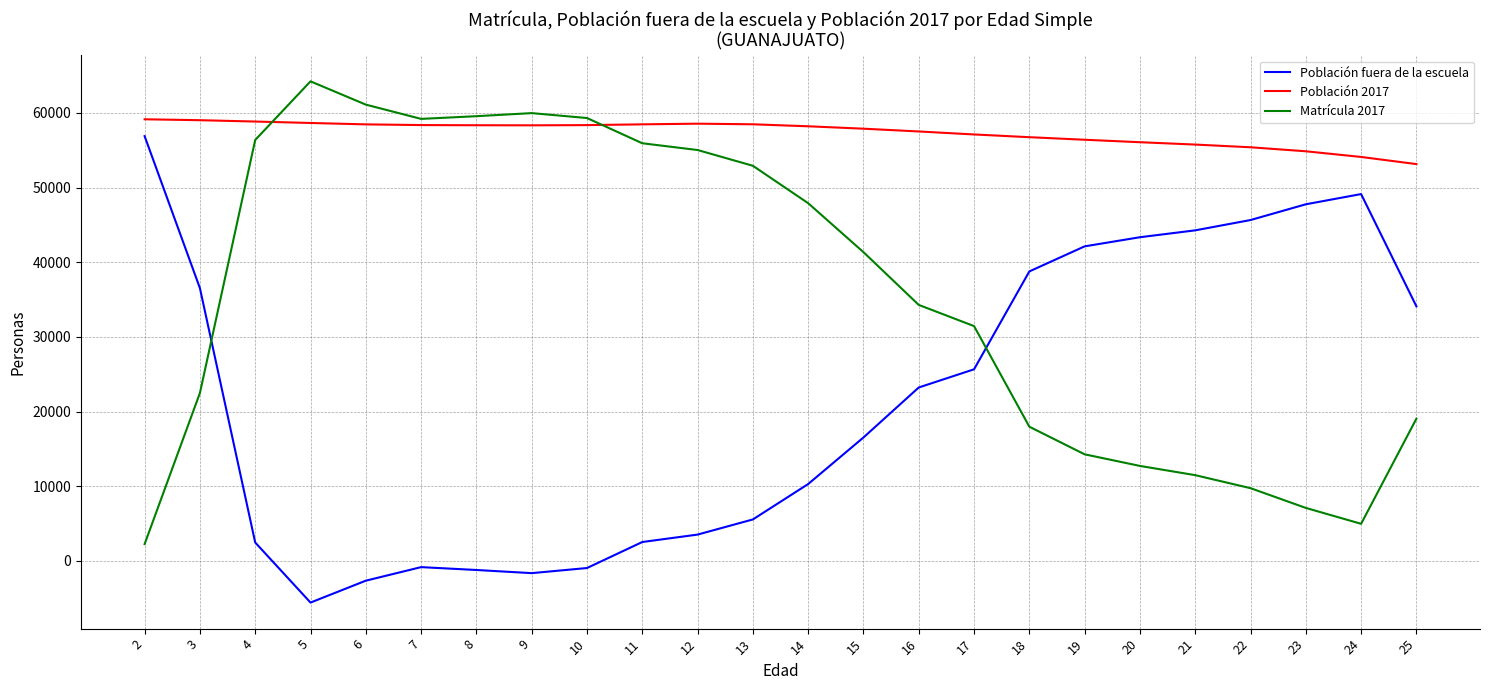

How many distinct data groups are displayed?

3